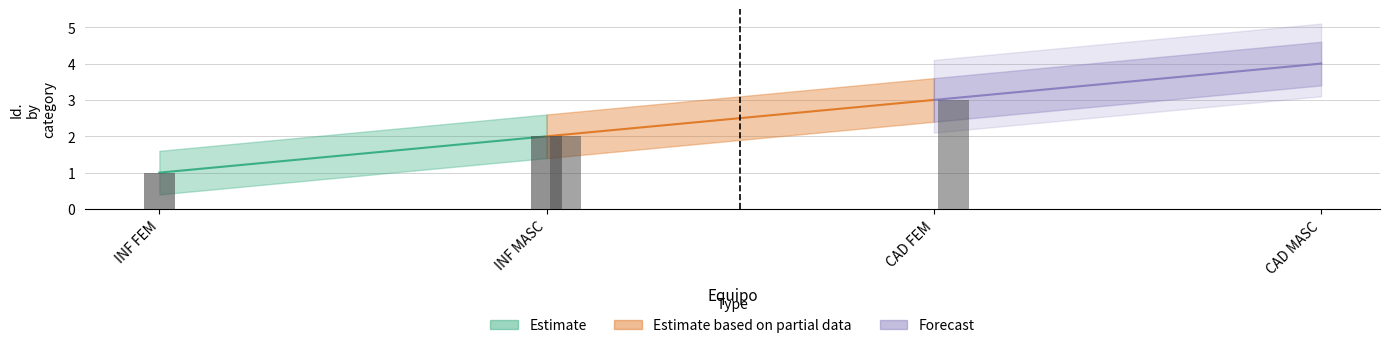

Are the bars grouped side by side (vs. stacked)?

No